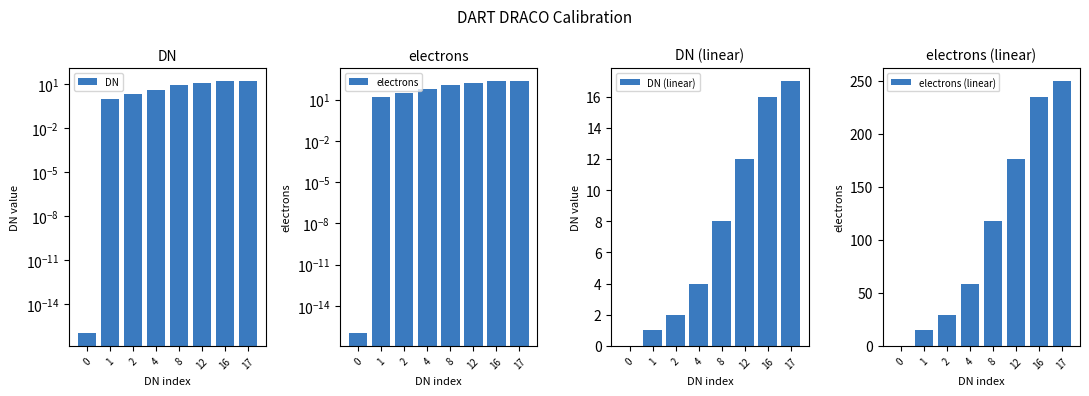

How many data points in DN are less than 8?

4